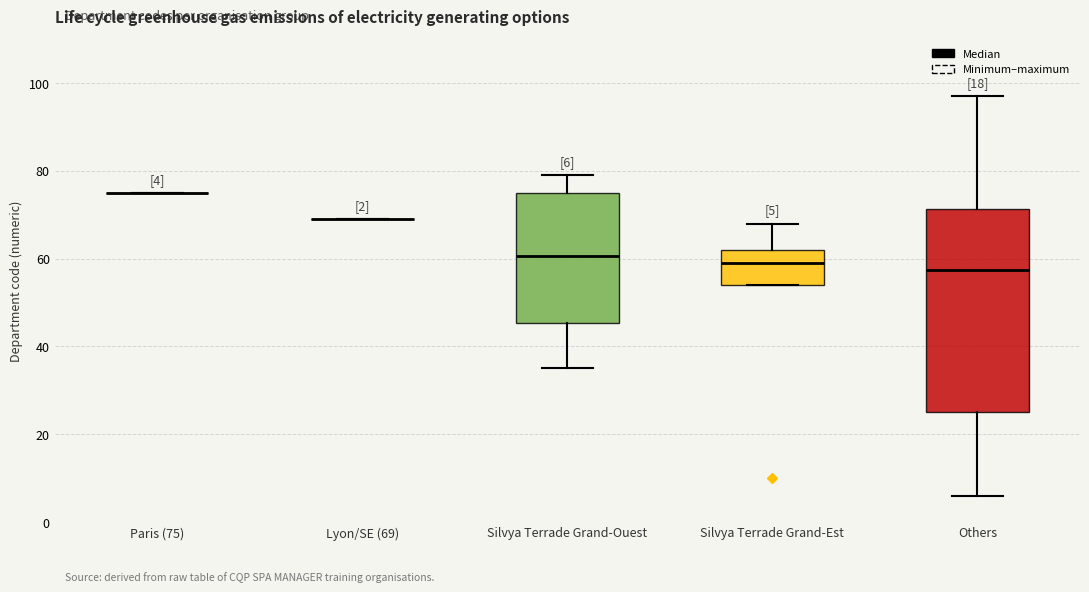

Which box is the tallest, from its lower edge to its upper edge?

Others